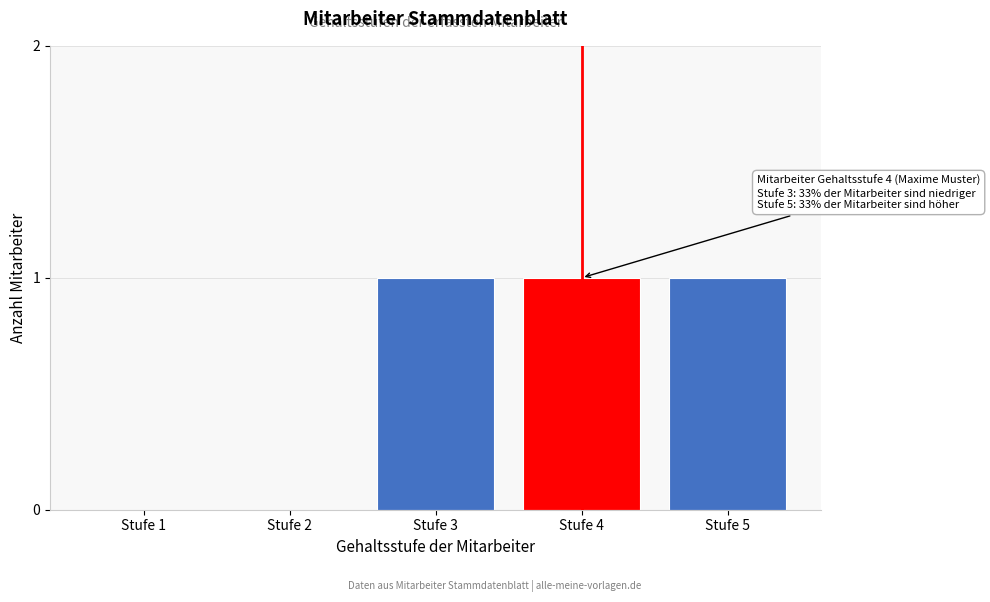

Reading left to right, list all the values displayed in this chart.

Stufe 1=0	Stufe 2=0	Stufe 3=1	Stufe 4=1	Stufe 5=1